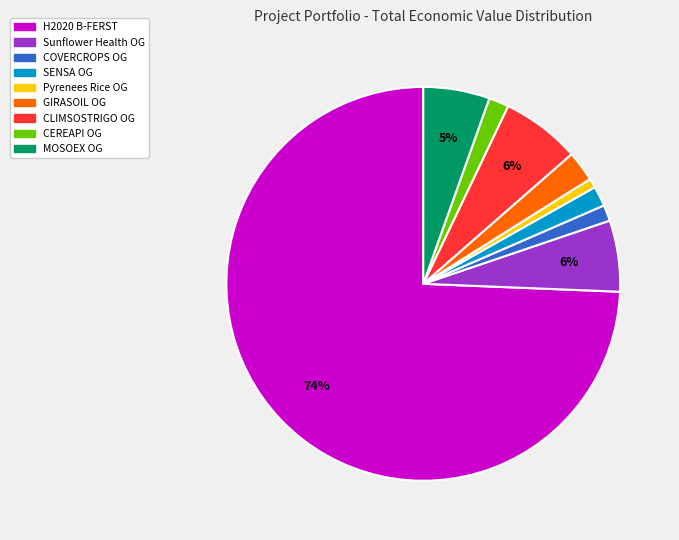

Which slice is the largest?

H2020 B-FERST